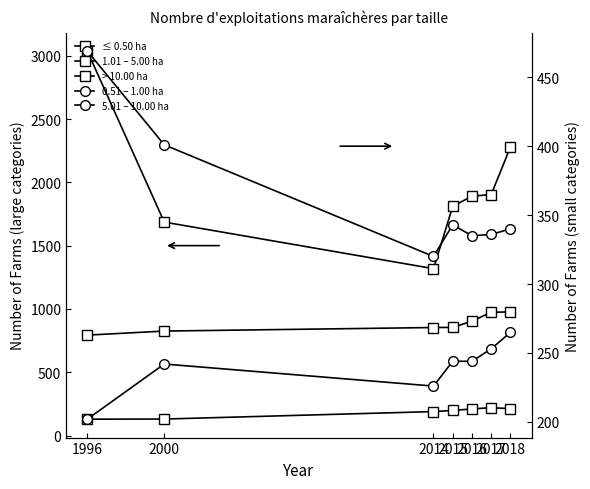

How many categories are shown in the chart?

7